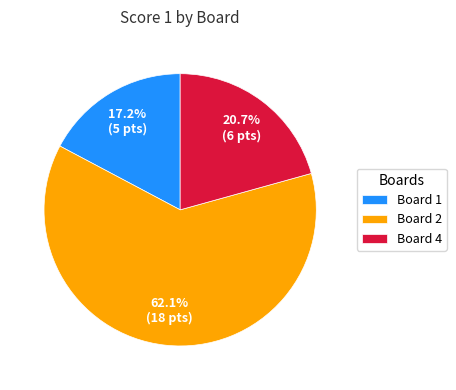

What percentage is the Board 2 slice, to the nearest percent?

62%